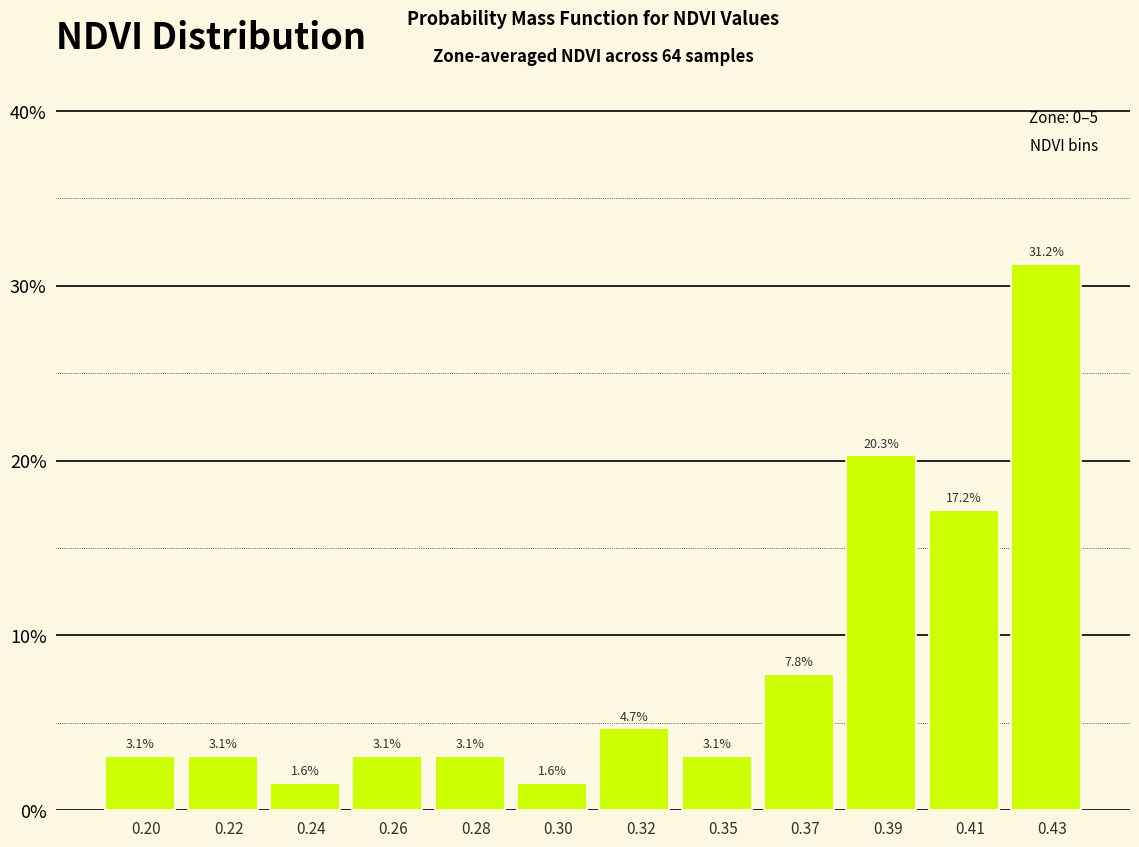

What is the value of the 2nd bar from the left?

3.1